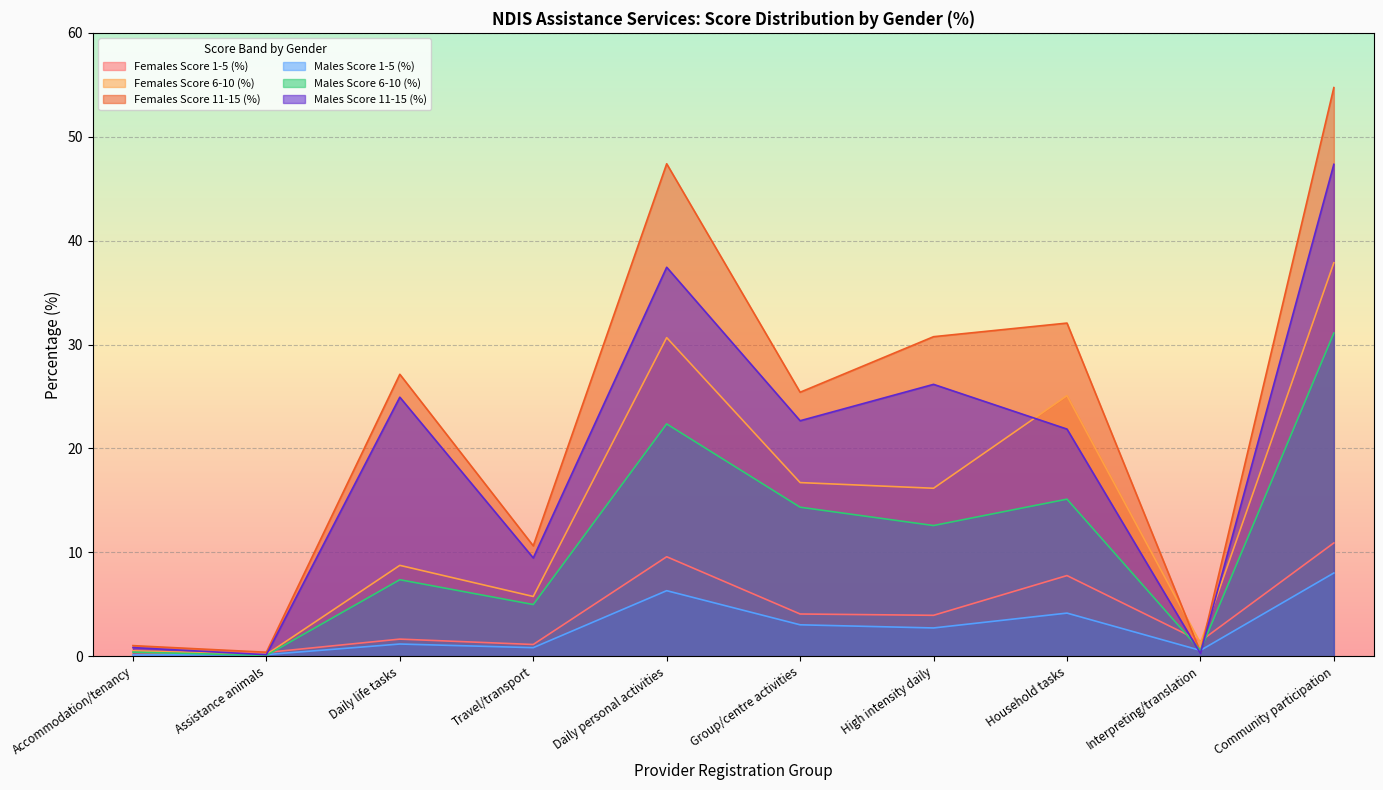

How many intersections are there between Females Score 1-5 (%) and Females Score 6-10 (%)?

4